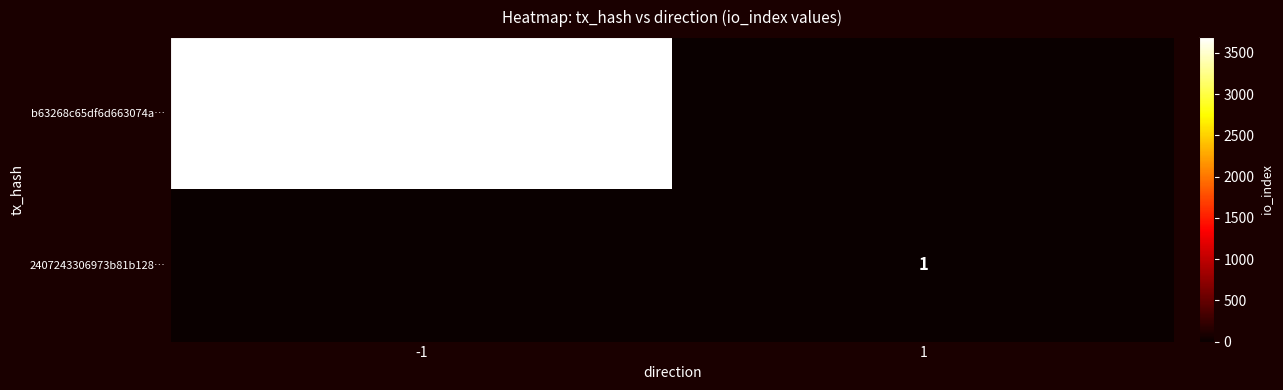

The value of 2407243306973b81b128… at 1 is 1. True or false?

True